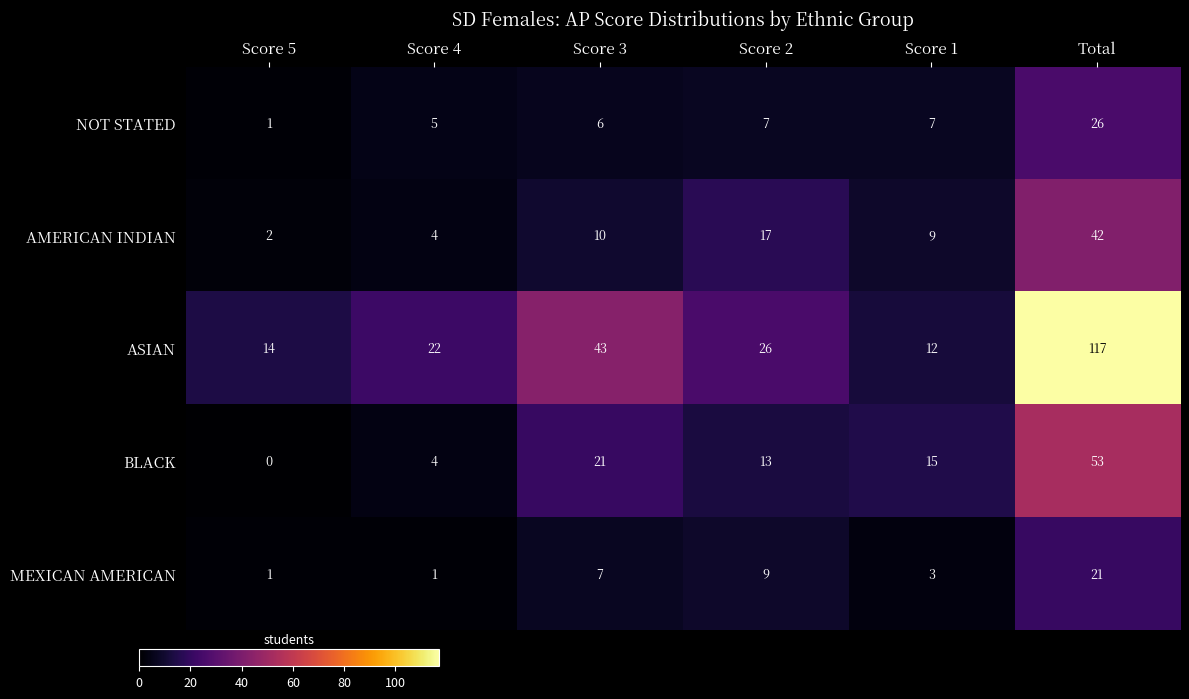

Rank the series by their maximum value, from highest to lowest.

ASIAN, BLACK, AMERICAN INDIAN, NOT STATED, MEXICAN AMERICAN